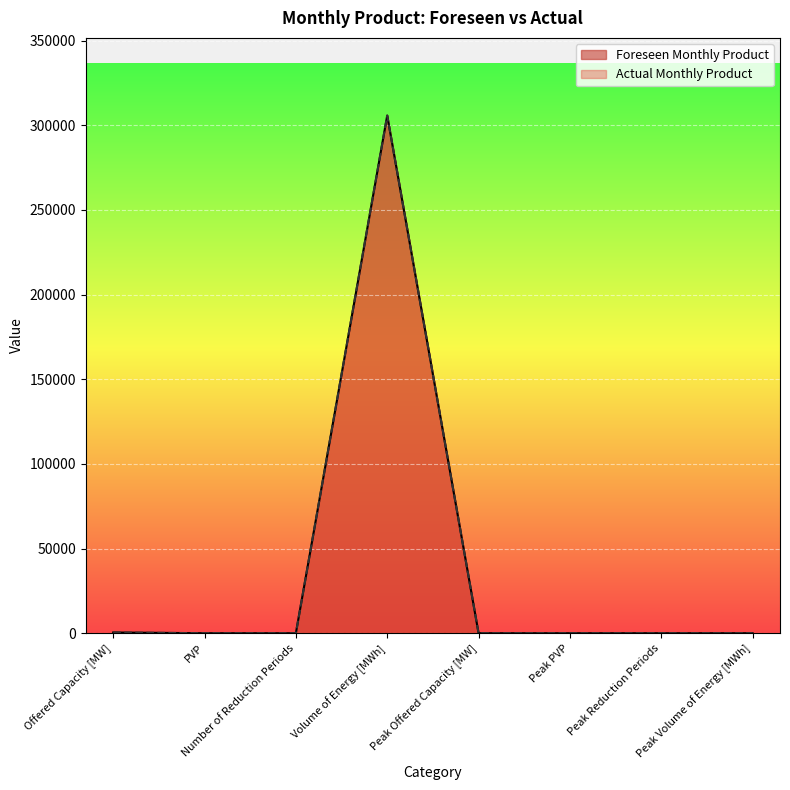

Reading left to right, transcribe all the data shown in this chart.

Foreseen Monthly Product: Offered Capacity [MW]=424	PVP=1	Number of Reduction Periods=0	Volume of Energy [MWh]=305704	Peak Offered Capacity [MW]=0	Peak PVP=0	Peak Reduction Periods=0	Peak Volume of Energy [MWh]=0
Actual Monthly Product: Offered Capacity [MW]=424	PVP=1	Number of Reduction Periods=0	Volume of Energy [MWh]=305704	Peak Offered Capacity [MW]=0	Peak PVP=0	Peak Reduction Periods=0	Peak Volume of Energy [MWh]=0